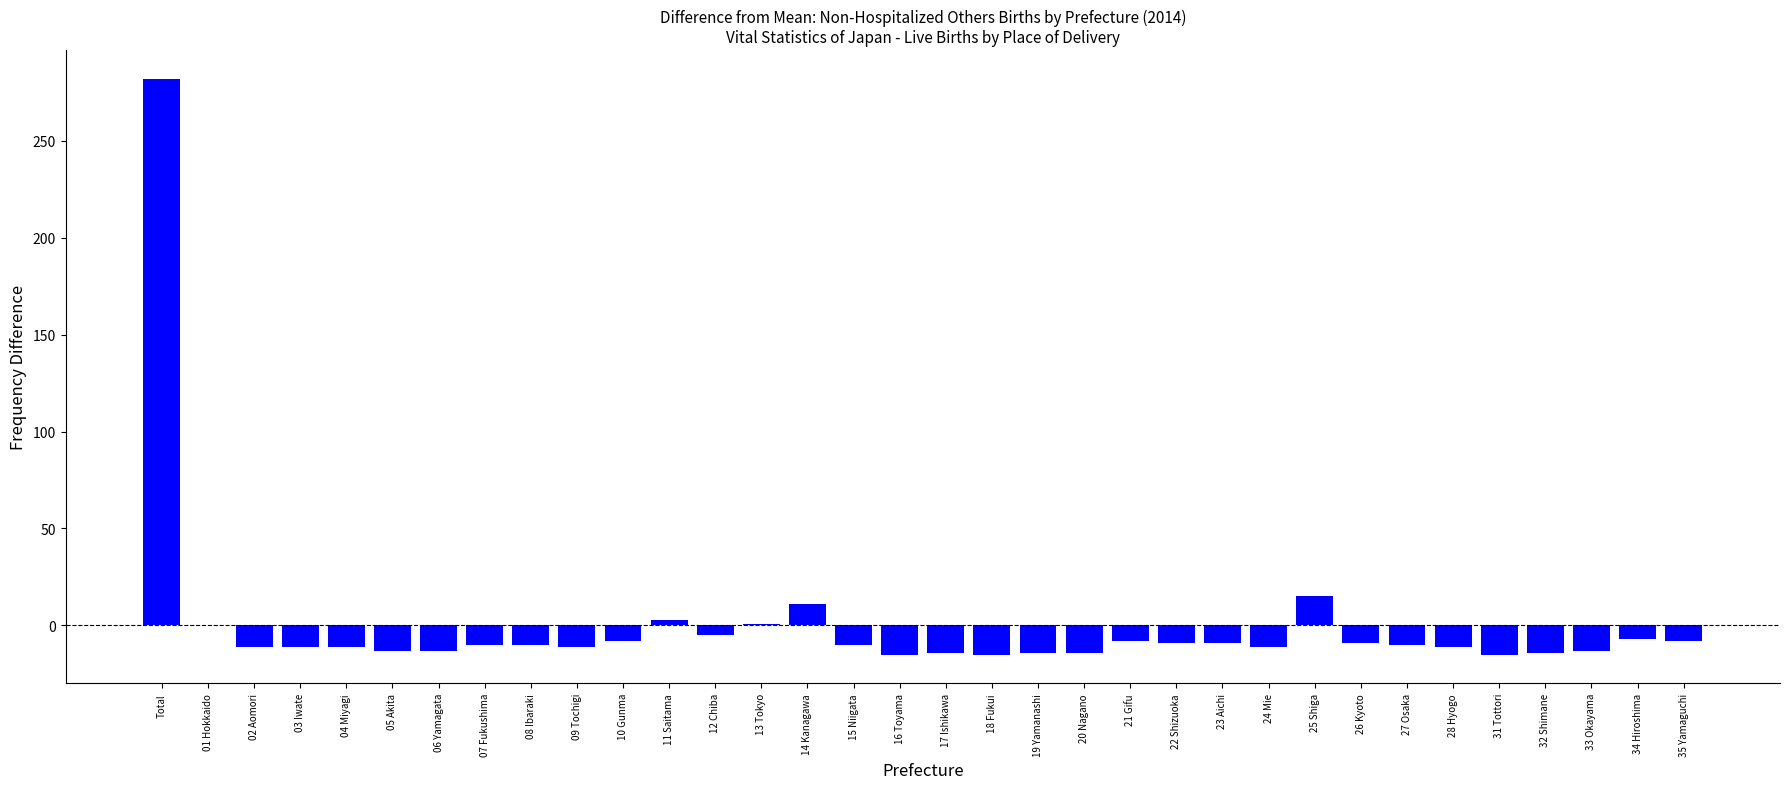

True or false: the data shows 14.9 at 25 Shiga.

True